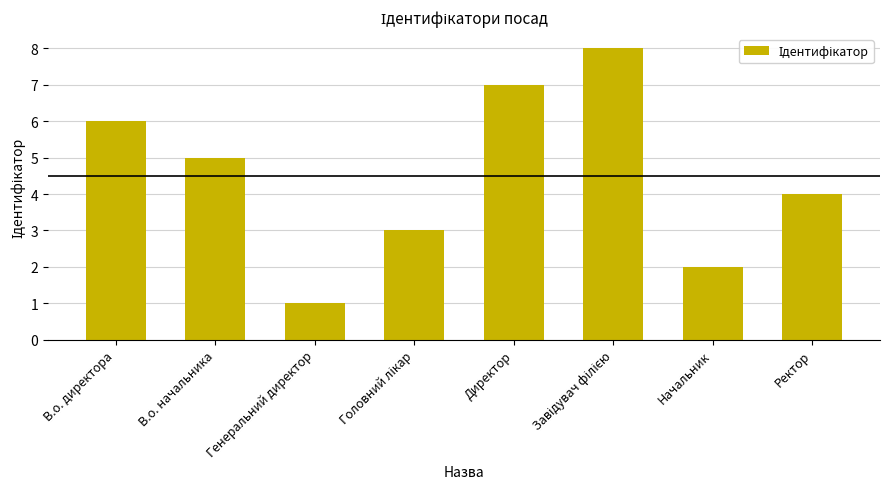

How many data points are less than 5?

4